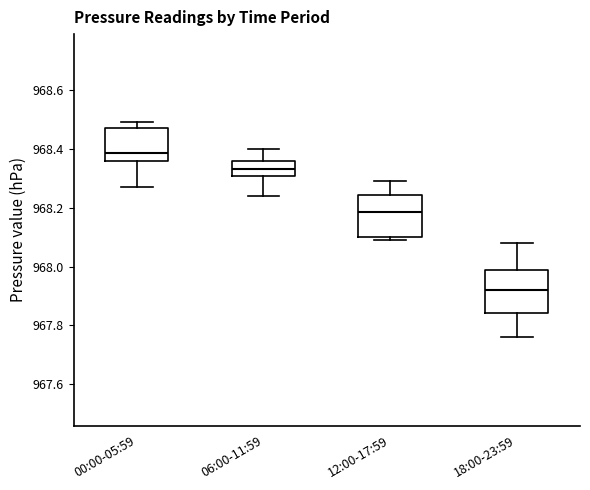

Which box's median line is the highest?

00:00-05:59